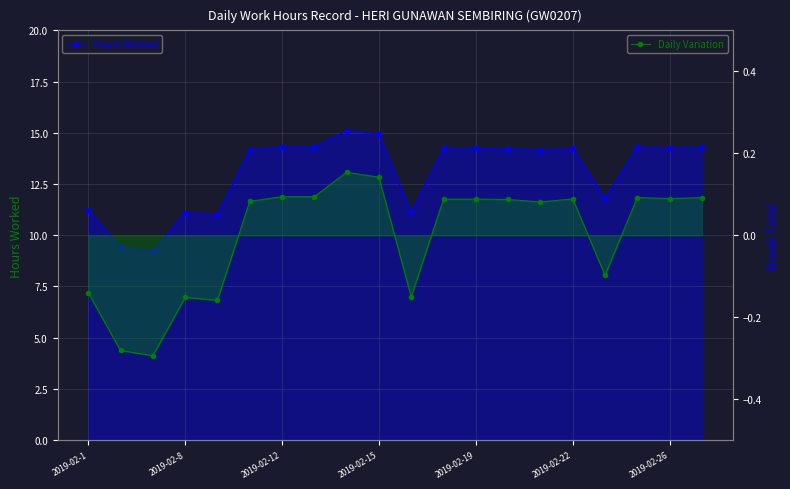

What is the spread (max minus min) of values at 14?

14.1